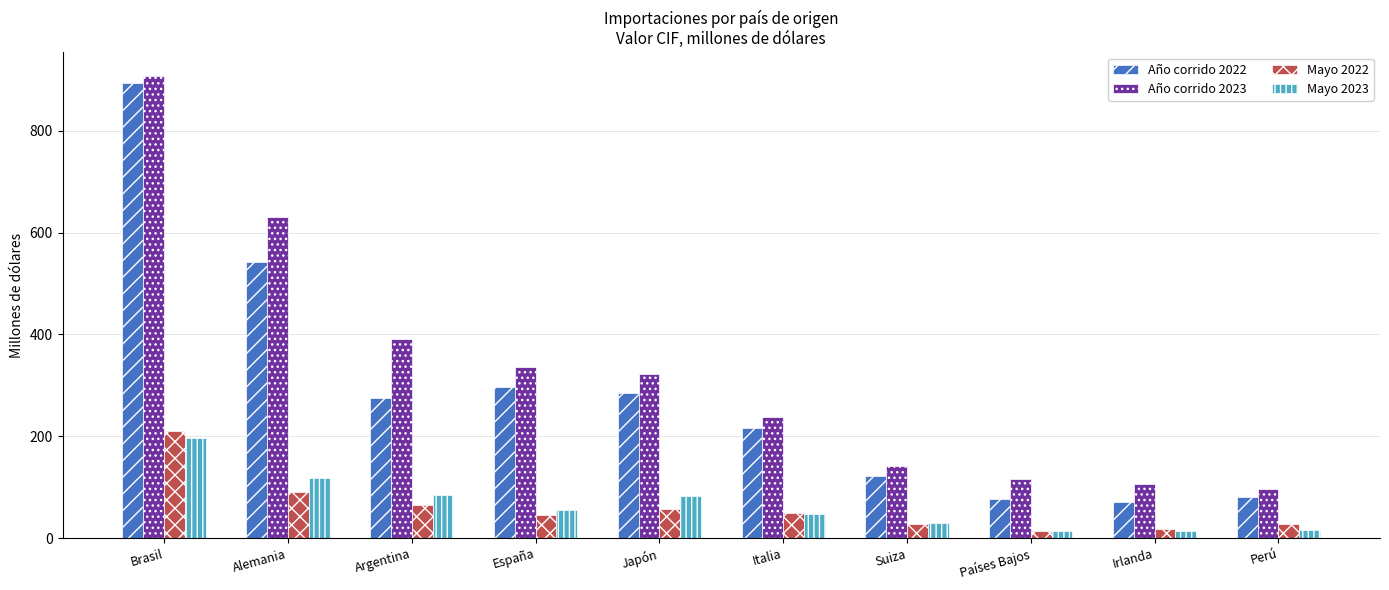

What value does the Año corrido 2023 series have at Irlanda?

106.1